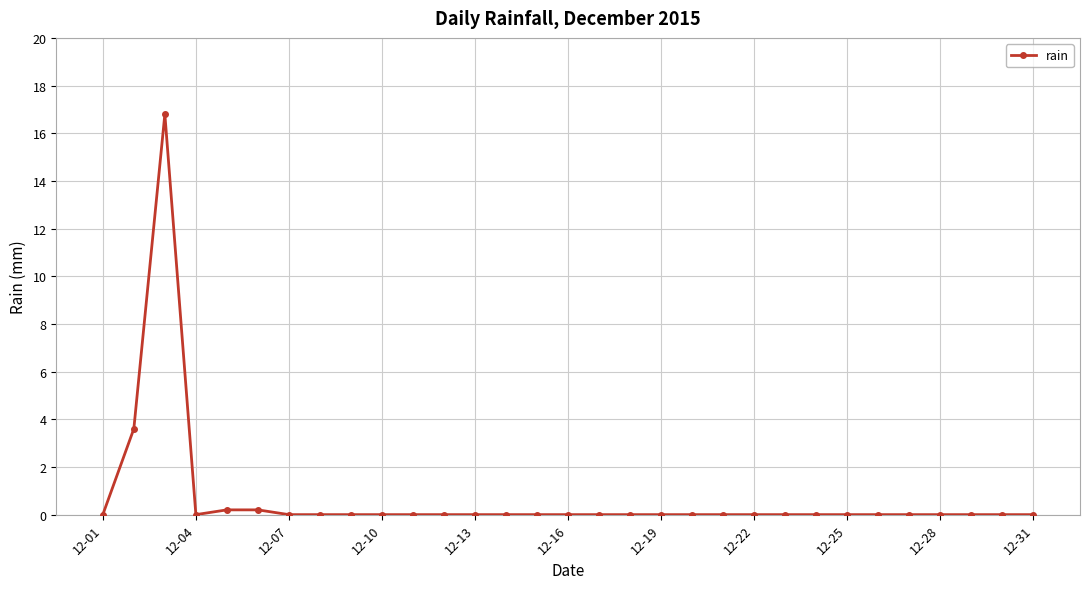

What is the average value?

0.7